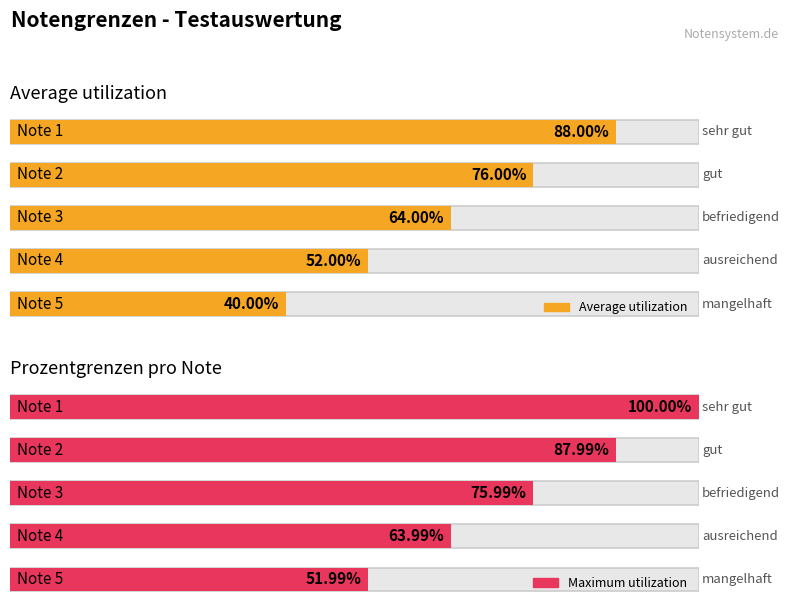

What is the spread (max minus min) of values at Note 1?

12.0